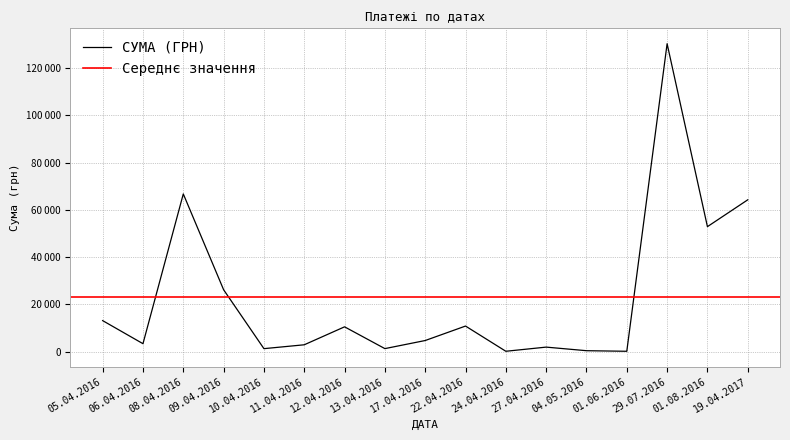

What is the difference between the maximum and minimum values?

130357.3